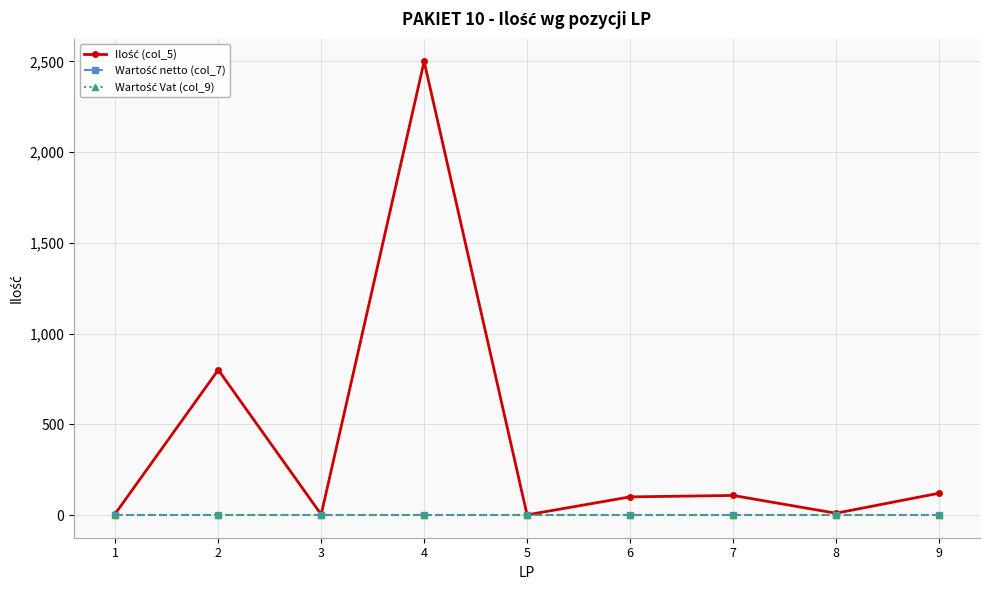

Is this an area chart (filled region under the line)?

No